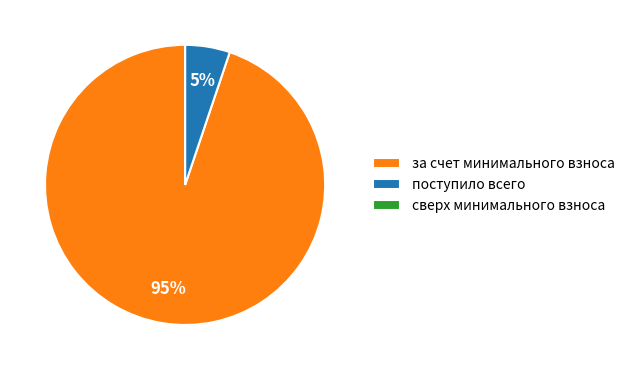

To the nearest percent, what is the average slice percentage?

33%